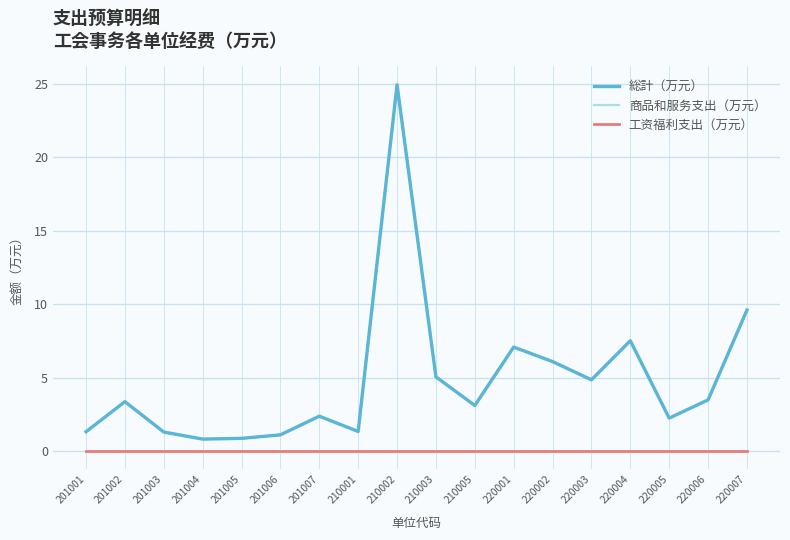

Does the chart have visible grid lines?

Yes